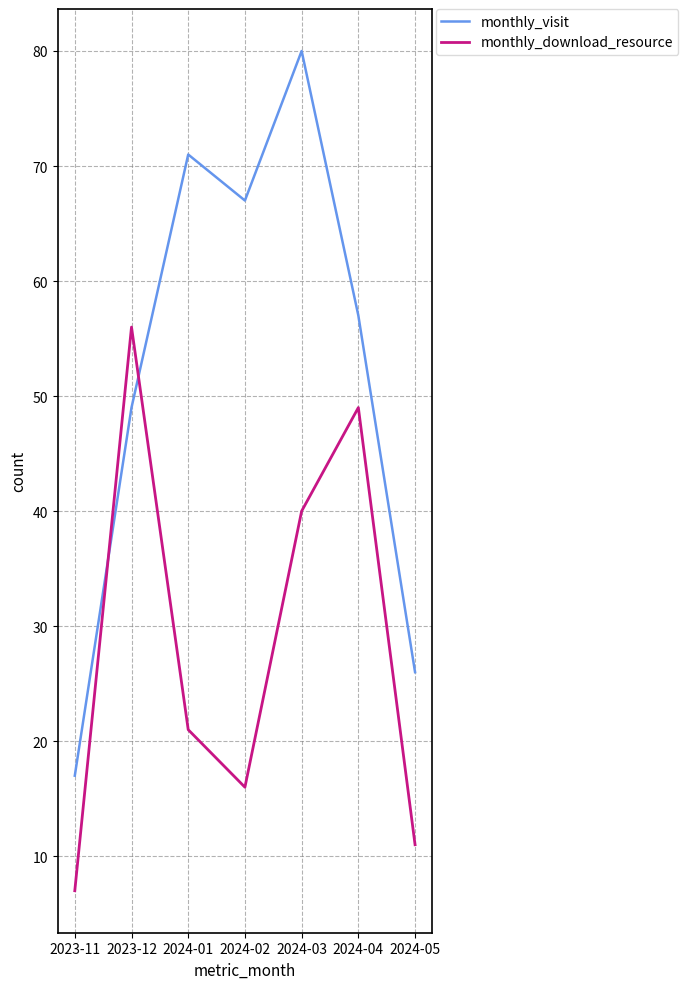

What is the average value of the monthly_download_resource series?

29